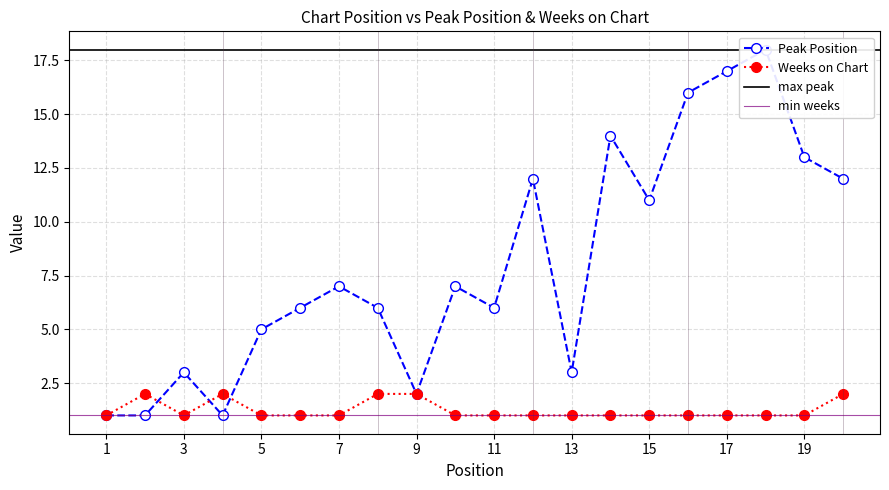

True or false: Peak Position and Weeks on Chart cross at least once.

True